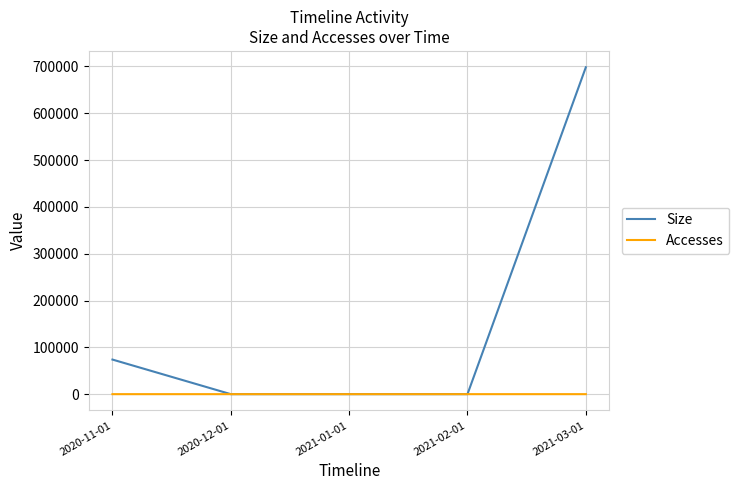

What is the sum of the Size values at 2020-11-01 and 2021-02-01?

73911